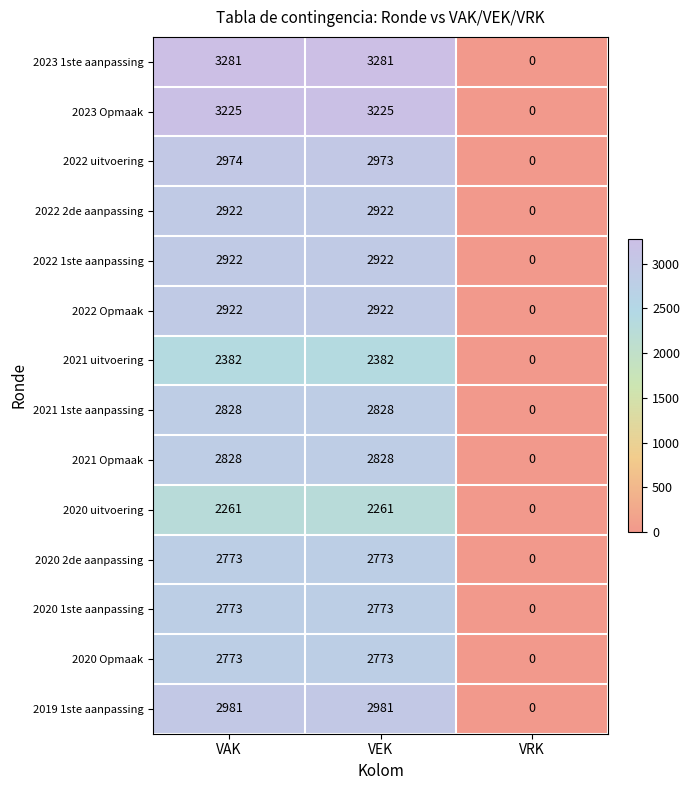

Which series has the largest range (max minus min)?

2023 1ste aanpassing